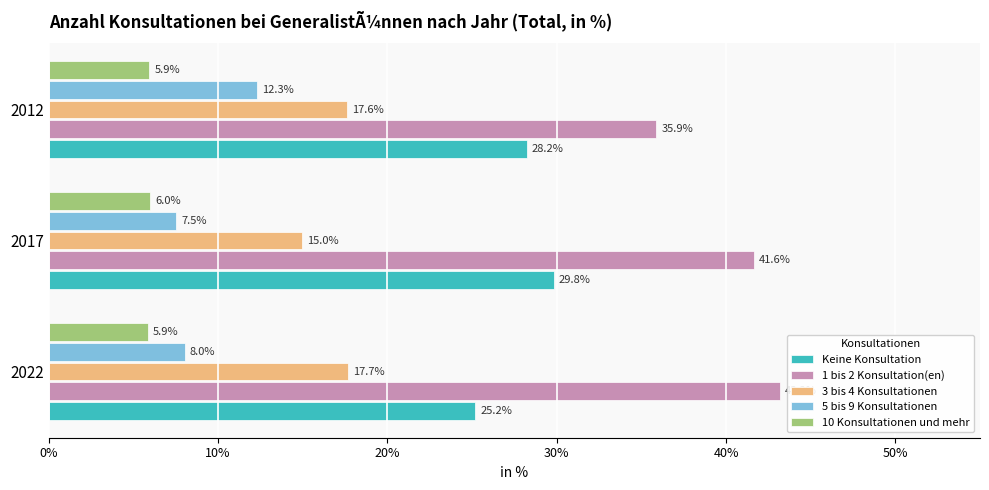

What is the difference between the second highest and minimum values in the 5 bis 9 Konsultationen series?

0.5